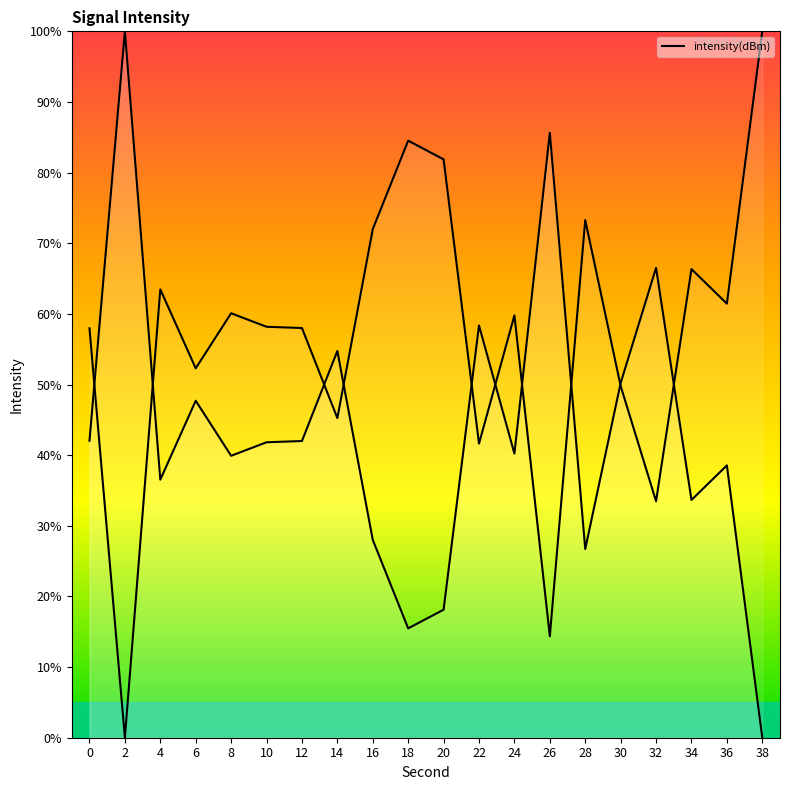

Approximately how many times larger is the value at 4 compared to 36?

0.9